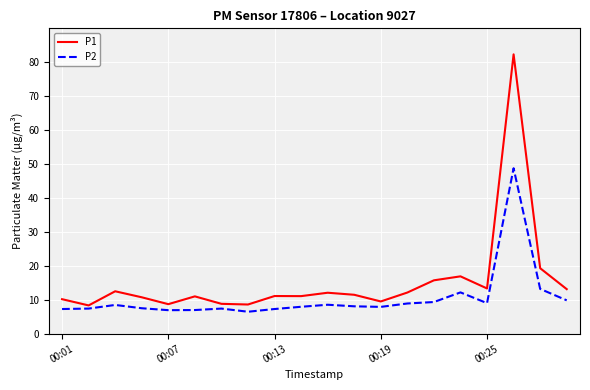

Which series has the largest total across all categories?

P1